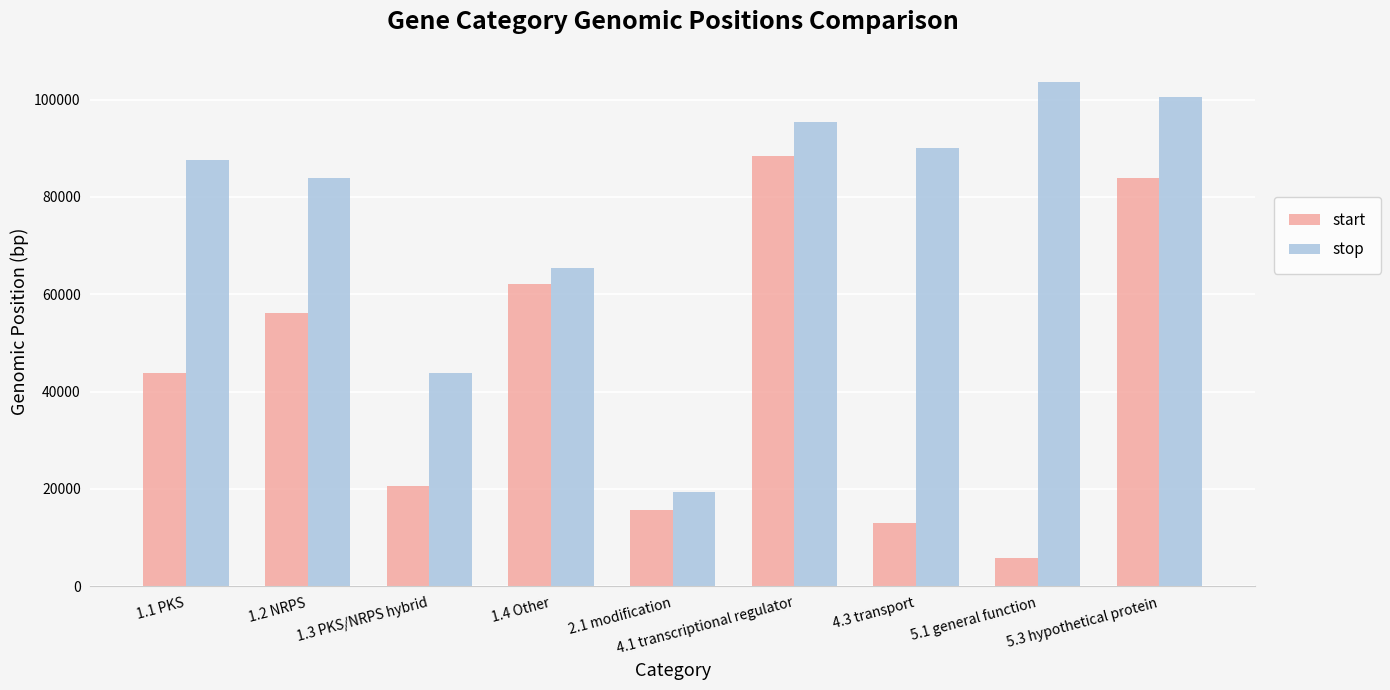

What is the sum of the stop values at 4.3 transport and 5.1 general function?

193624